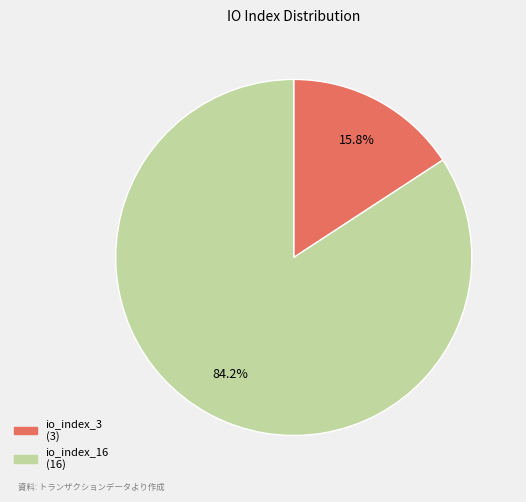

To the nearest percent, what is the combined percentage of io_index_16 and io_index_3?

100%